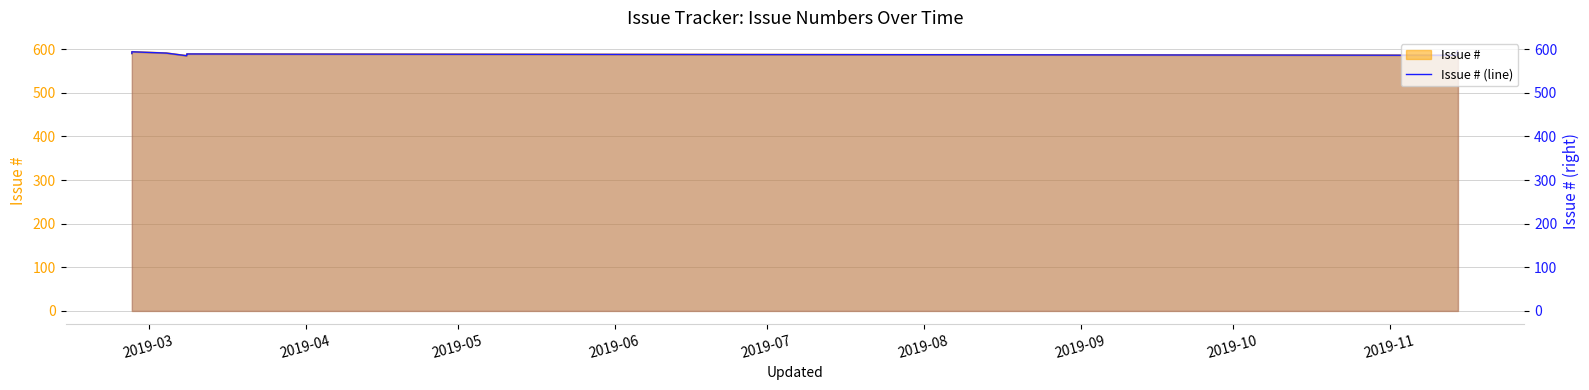

What is the maximum value for Issue # (line)?

596